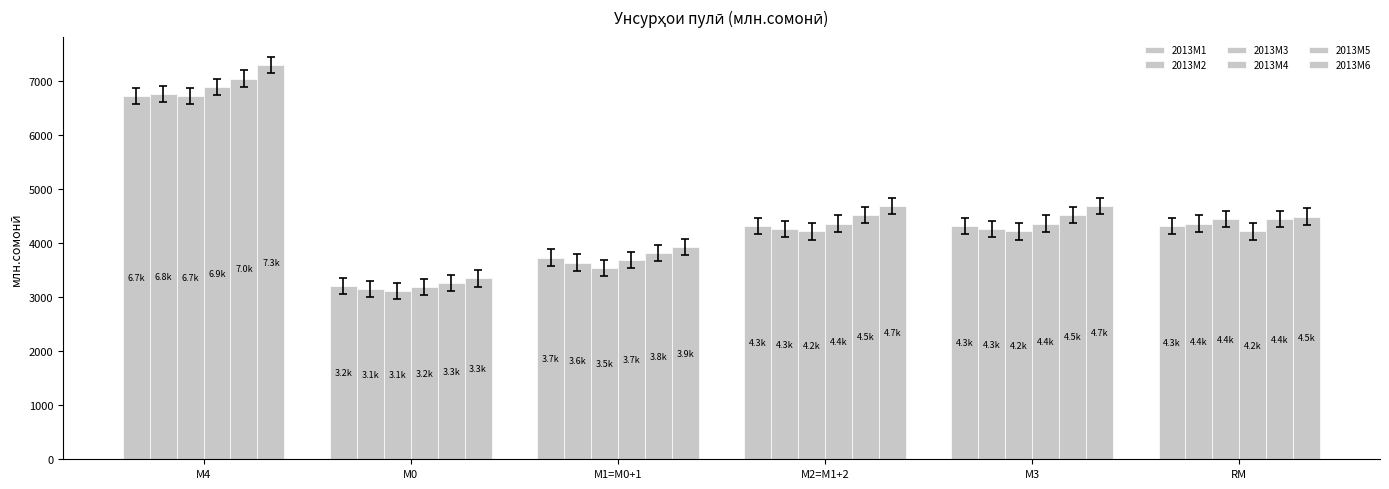

Where does the 2013M6 series first go above 4687?

М4